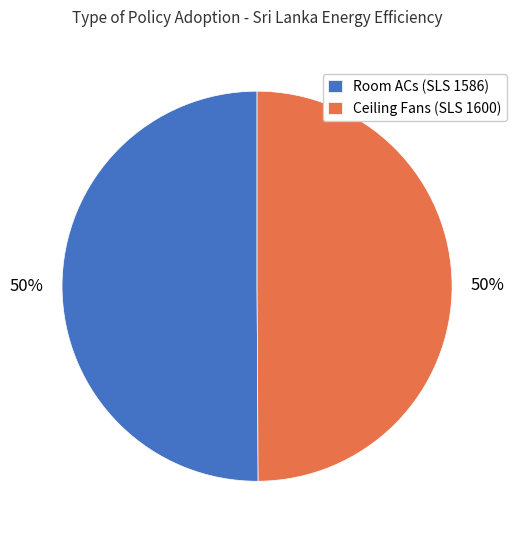

To the nearest percent, what percentage of the pie is Ceiling Fans (SLS 1600)?

50%